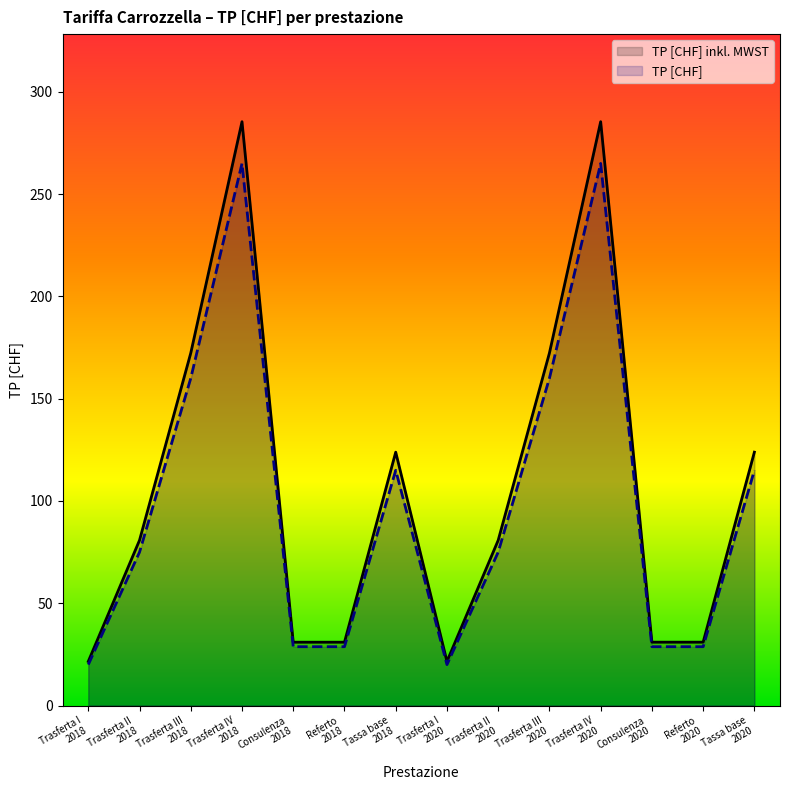

How many categories are shown in the chart?

14